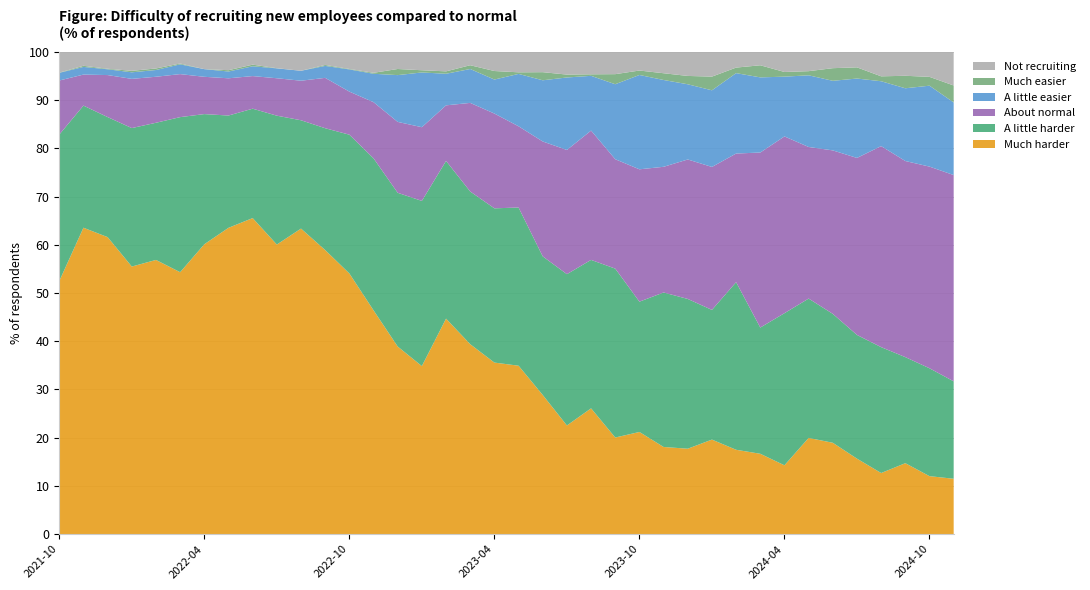

Reading left to right, list all the values displayed in this chart.

Much harder: 2021-10=52.5	2021-11=63.5	2021-12=61.6	2022-01=55.5	2022-02=56.9	2022-03=54.3	2022-04=60.1	2022-05=63.5	2022-06=65.5	2022-07=60.0	2022-08=63.4	2022-09=58.9	2022-10=54.0	2022-11=46.4	2022-12=38.9	2023-01=34.8	2023-02=44.7	2023-03=39.4	2023-04=35.6	2023-05=34.9	2023-06=28.9	2023-07=22.5	2023-08=26.1	2023-09=20.0	2023-10=21.2	2023-11=18.1	2023-12=17.7	2024-01=19.6	2024-02=17.5	2024-03=16.7	2024-04=14.3	2024-05=19.9	2024-06=18.9	2024-07=15.7	2024-08=12.7	2024-09=14.7	2024-10=12.0	2025-02=11.5
A little harder: 2021-10=30.4	2021-11=25.3	2021-12=24.9	2022-01=28.7	2022-02=28.4	2022-03=32.1	2022-04=27.0	2022-05=23.3	2022-06=22.7	2022-07=26.7	2022-08=22.5	2022-09=25.3	2022-10=28.8	2022-11=31.5	2022-12=31.9	2023-01=34.2	2023-02=32.7	2023-03=31.7	2023-04=32.0	2023-05=32.8	2023-06=28.7	2023-07=31.4	2023-08=30.8	2023-09=35.0	2023-10=27.0	2023-11=32.0	2023-12=31.1	2024-01=26.9	2024-02=34.8	2024-03=26.2	2024-04=31.5	2024-05=28.9	2024-06=26.7	2024-07=25.6	2024-08=26.1	2024-09=22.0	2024-10=22.4	2025-02=20.2
About normal: 2021-10=11.2	2021-11=6.4	2021-12=8.7	2022-01=10.2	2022-02=9.5	2022-03=8.9	2022-04=7.7	2022-05=7.7	2022-06=6.8	2022-07=7.8	2022-08=8.2	2022-09=10.4	2022-10=8.9	2022-11=11.6	2022-12=14.7	2023-01=15.3	2023-02=11.5	2023-03=18.4	2023-04=19.6	2023-05=16.8	2023-06=23.8	2023-07=25.8	2023-08=26.8	2023-09=22.7	2023-10=27.4	2023-11=26.1	2023-12=28.9	2024-01=29.6	2024-02=26.7	2024-03=36.3	2024-04=36.6	2024-05=31.4	2024-06=33.9	2024-07=36.7	2024-08=41.7	2024-09=40.7	2024-10=41.8	2025-02=42.8
A little easier: 2021-10=1.6	2021-11=1.6	2021-12=1.2	2022-01=1.4	2022-02=1.4	2022-03=2.0	2022-04=1.6	2022-05=1.4	2022-06=2.0	2022-07=2.0	2022-08=2.1	2022-09=2.5	2022-10=4.6	2022-11=5.9	2022-12=9.7	2023-01=11.3	2023-02=6.5	2023-03=7.0	2023-04=7.0	2023-05=10.9	2023-06=12.7	2023-07=15.0	2023-08=11.3	2023-09=15.6	2023-10=19.6	2023-11=18.0	2023-12=15.6	2024-01=15.9	2024-02=16.7	2024-03=15.6	2024-04=12.4	2024-05=14.9	2024-06=14.4	2024-07=16.5	2024-08=13.4	2024-09=15.1	2024-10=16.8	2025-02=15.1
Much easier: 2021-10=0.1	2021-11=0.2	2021-12=0.1	2022-01=0.3	2022-02=0.3	2022-03=0.2	2022-04=0.0	2022-05=0.3	2022-06=0.3	2022-07=0.0	2022-08=0.0	2022-09=0.2	2022-10=0.1	2022-11=0.2	2022-12=1.3	2023-01=0.5	2023-02=0.5	2023-03=0.8	2023-04=1.8	2023-05=0.3	2023-06=1.7	2023-07=0.6	2023-08=0.3	2023-09=2.1	2023-10=0.9	2023-11=1.4	2023-12=1.7	2024-01=2.8	2024-02=1.1	2024-03=2.5	2024-04=1.0	2024-05=0.9	2024-06=2.6	2024-07=2.3	2024-08=1.0	2024-09=2.6	2024-10=1.8	2025-02=3.5
Not recruiting: 2021-10=4.3	2021-11=2.9	2021-12=3.5	2022-01=3.9	2022-02=3.4	2022-03=2.4	2022-04=3.6	2022-05=3.8	2022-06=2.7	2022-07=3.4	2022-08=3.9	2022-09=2.7	2022-10=3.5	2022-11=4.3	2022-12=3.6	2023-01=3.8	2023-02=4.0	2023-03=2.8	2023-04=4.0	2023-05=4.2	2023-06=4.2	2023-07=4.7	2023-08=4.7	2023-09=4.6	2023-10=3.9	2023-11=4.4	2023-12=5.0	2024-01=5.1	2024-02=3.3	2024-03=2.8	2024-04=4.2	2024-05=4.0	2024-06=3.4	2024-07=3.2	2024-08=5.1	2024-09=5.0	2024-10=5.2	2025-02=7.0